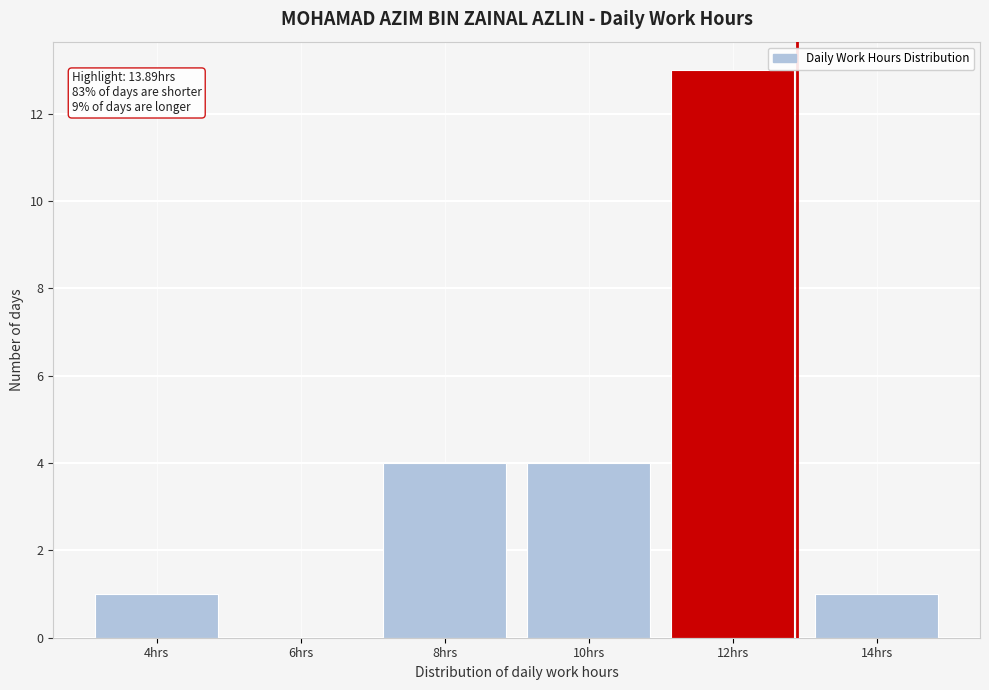

Reading right to left, list all the values displayed in this chart.

14hrs=1	12hrs=13	10hrs=4	8hrs=4	6hrs=0	4hrs=1